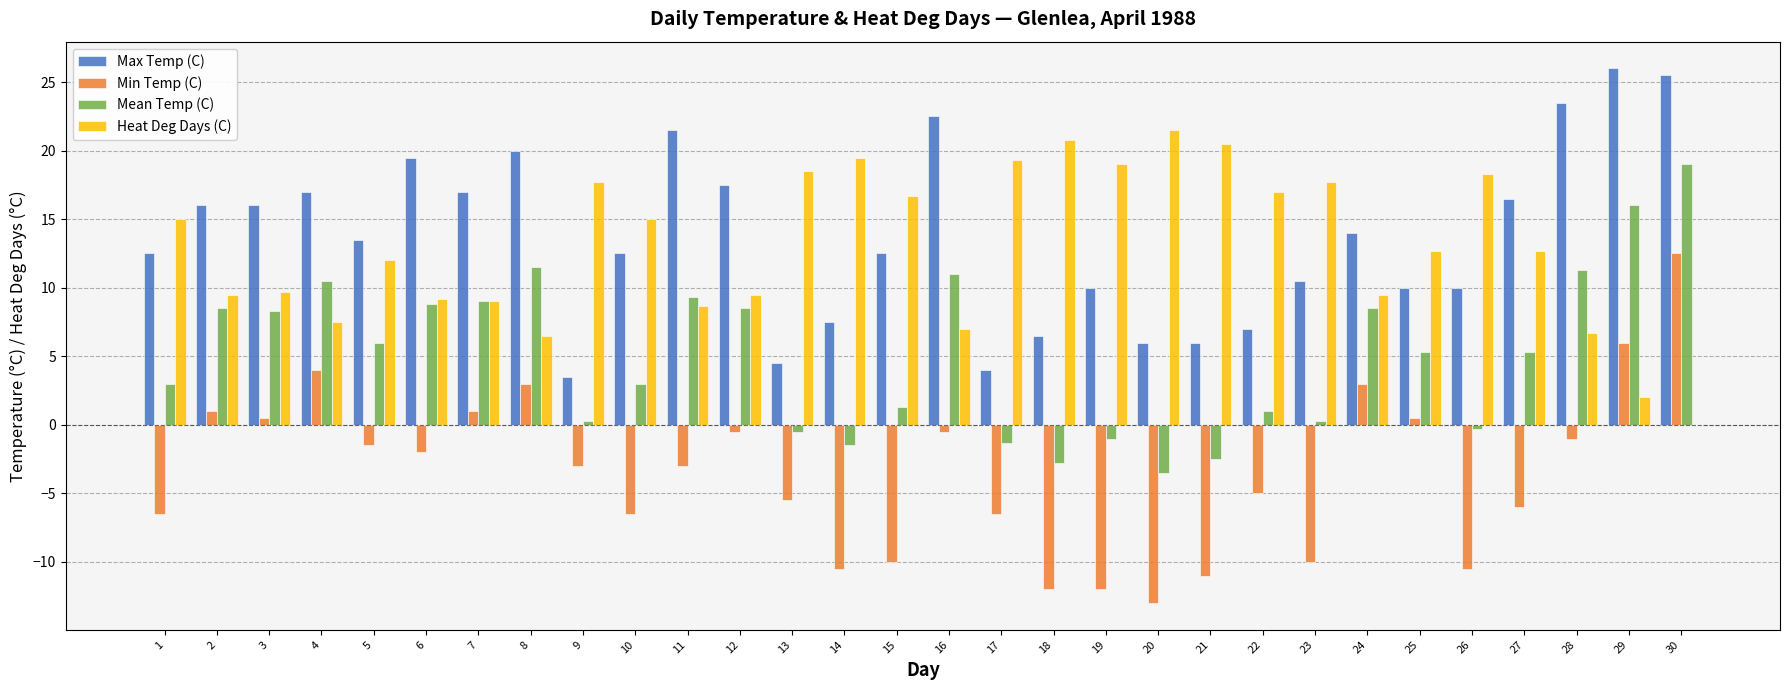

Reading left to right, transcribe all the data shown in this chart.

Max Temp (C): 12.5	16.0	16.0	17.0	13.5	19.5	17.0	20.0	3.5	12.5	21.5	17.5	4.5	7.5	12.5	22.5	4.0	6.5	10.0	6.0	6.0	7.0	10.5	14.0	10.0	10.0	16.5	23.5	26.0	25.5
Min Temp (C): -6.5	1.0	0.5	4.0	-1.5	-2.0	1.0	3.0	-3.0	-6.5	-3.0	-0.5	-5.5	-10.5	-10.0	-0.5	-6.5	-12.0	-12.0	-13.0	-11.0	-5.0	-10.0	3.0	0.5	-10.5	-6.0	-1.0	6.0	12.5
Mean Temp (C): 3.0	8.5	8.3	10.5	6.0	8.8	9.0	11.5	0.3	3.0	9.3	8.5	-0.5	-1.5	1.3	11.0	-1.3	-2.8	-1.0	-3.5	-2.5	1.0	0.3	8.5	5.3	-0.3	5.3	11.3	16.0	19.0
Heat Deg Days (C): 15.0	9.5	9.7	7.5	12.0	9.2	9.0	6.5	17.7	15.0	8.7	9.5	18.5	19.5	16.7	7.0	19.3	20.8	19.0	21.5	20.5	17.0	17.7	9.5	12.7	18.3	12.7	6.7	2.0	0.0